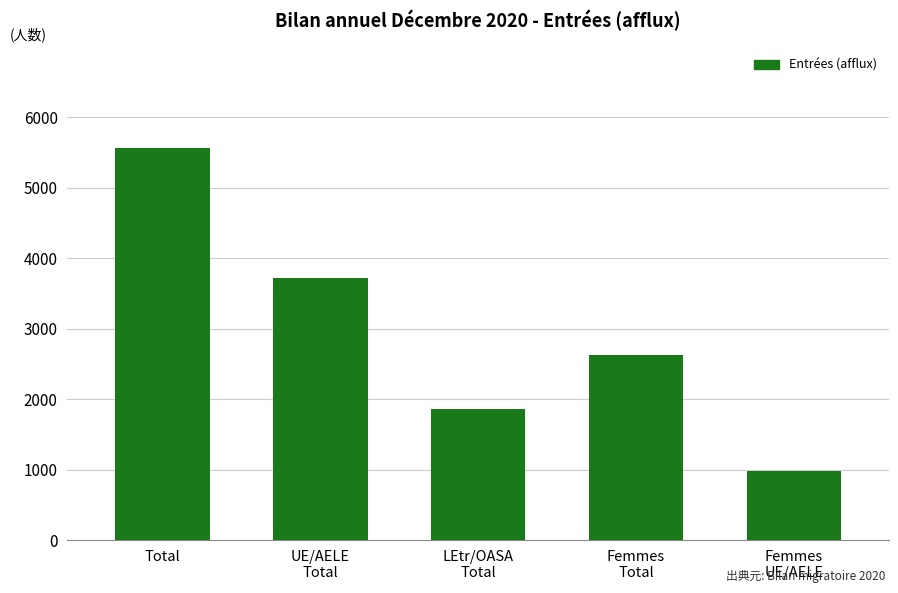

What is the sum of all values?

14745